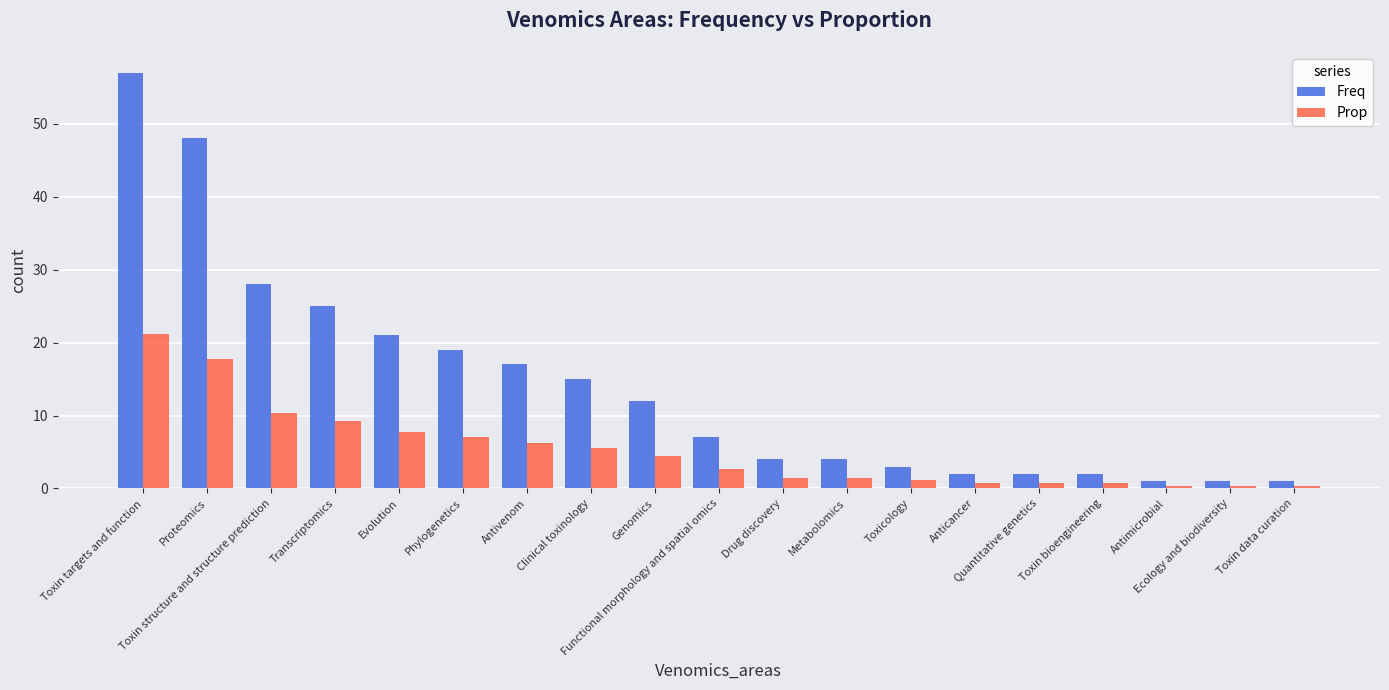

Which series has the largest total across all categories?

Freq